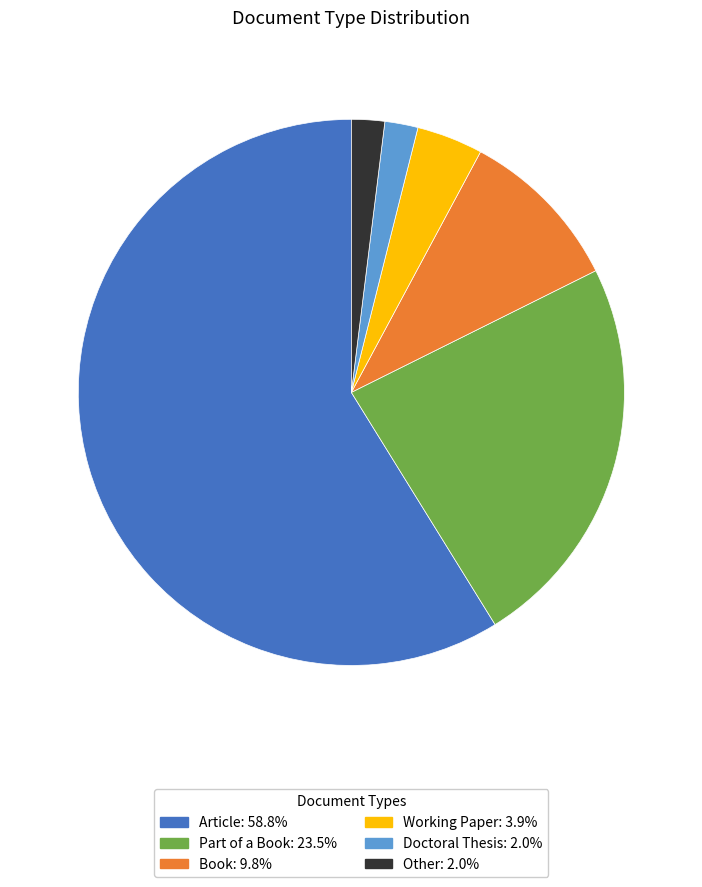

Count the number of slices in the pie.

6